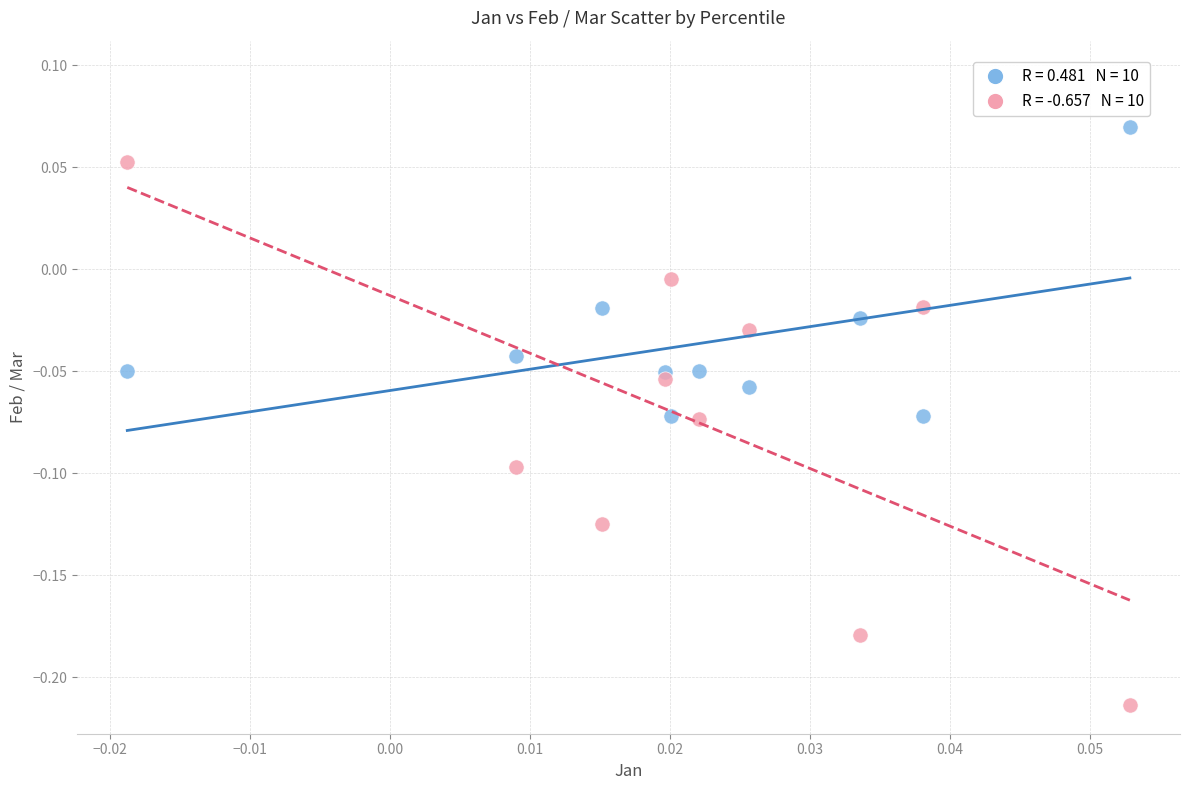

Across all data points, what is the range of Y values (max minus min)?

0.3